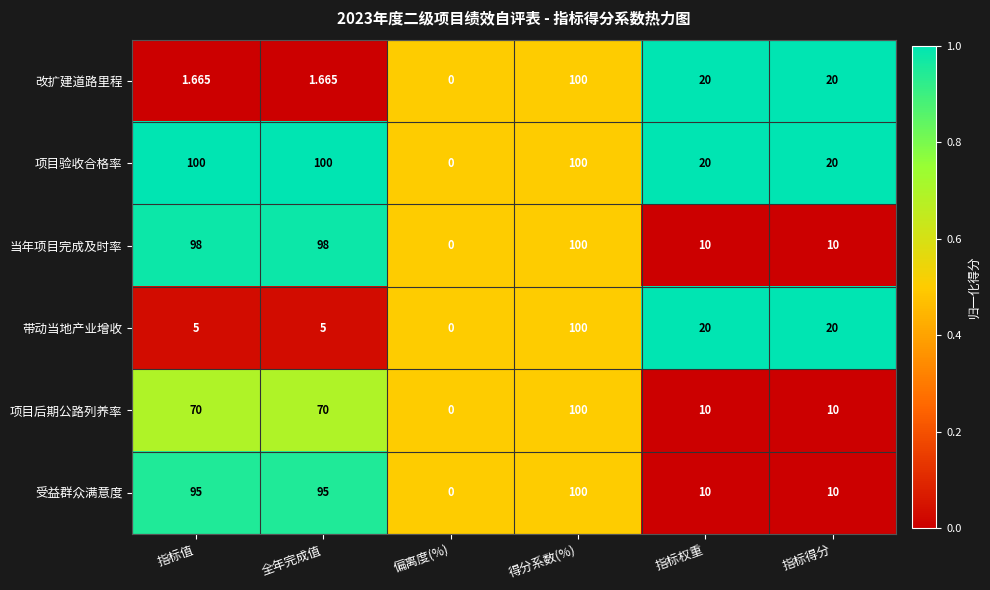

At which label does 带动当地产业增收 reach its minimum?

偏离度(%)